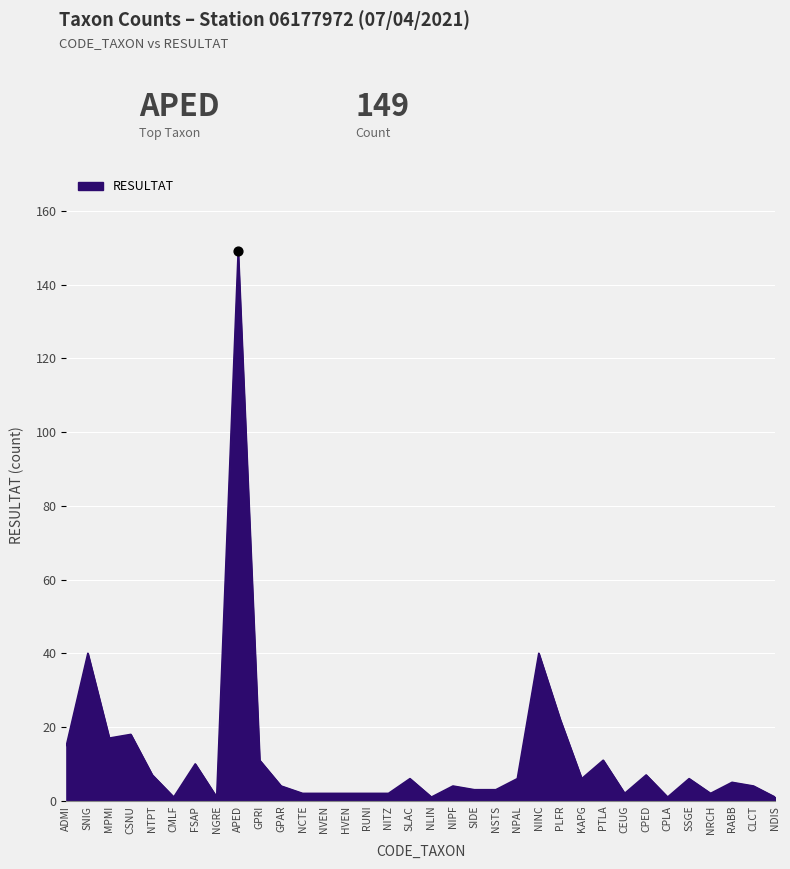

What is the ratio of the value at SNIG to the value at NINC?

1.0